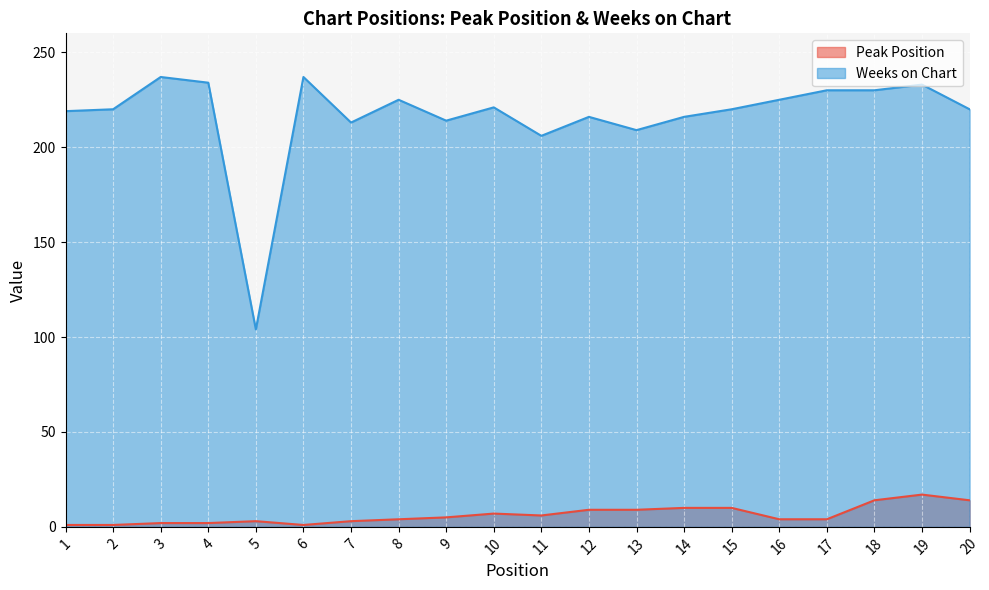

At how many categories does at least one series exceed 186?

19